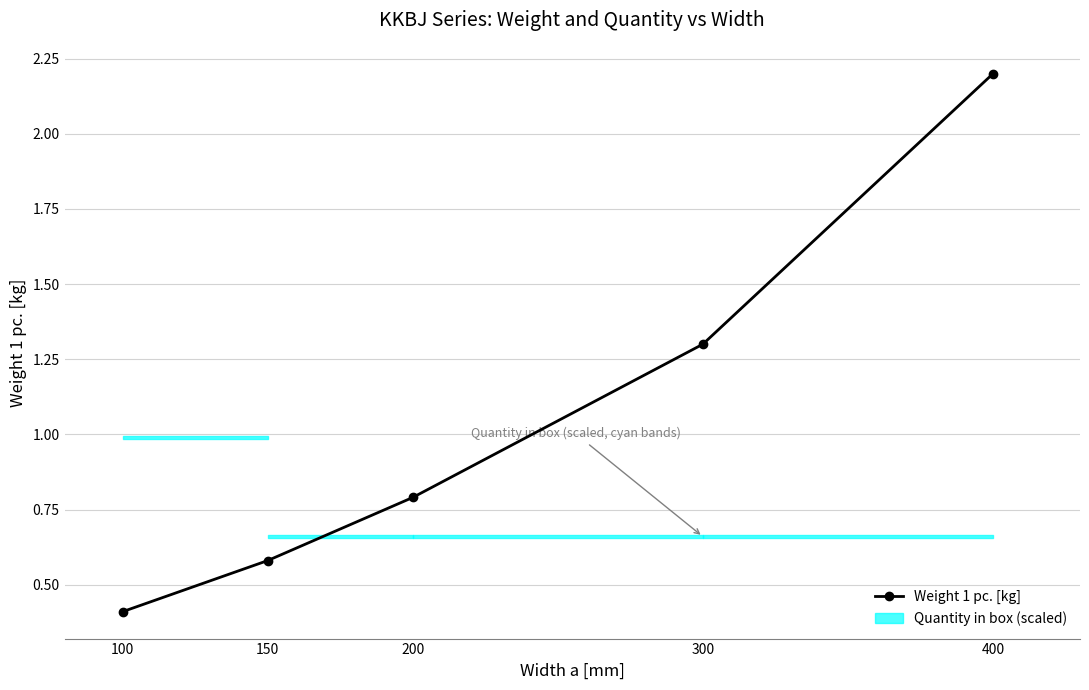

Reading left to right, what are all the values shown in this chart?

100=0.4	150=0.6	200=0.8	300=1.3	400=2.2